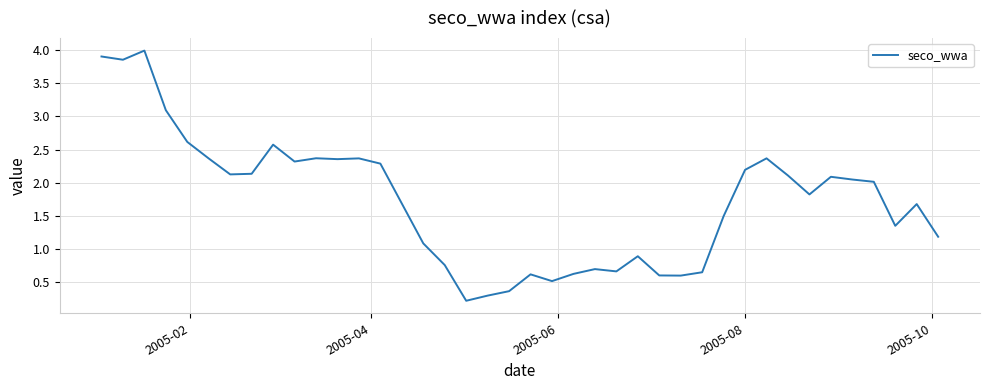

What is the greatest value displayed?

4.0